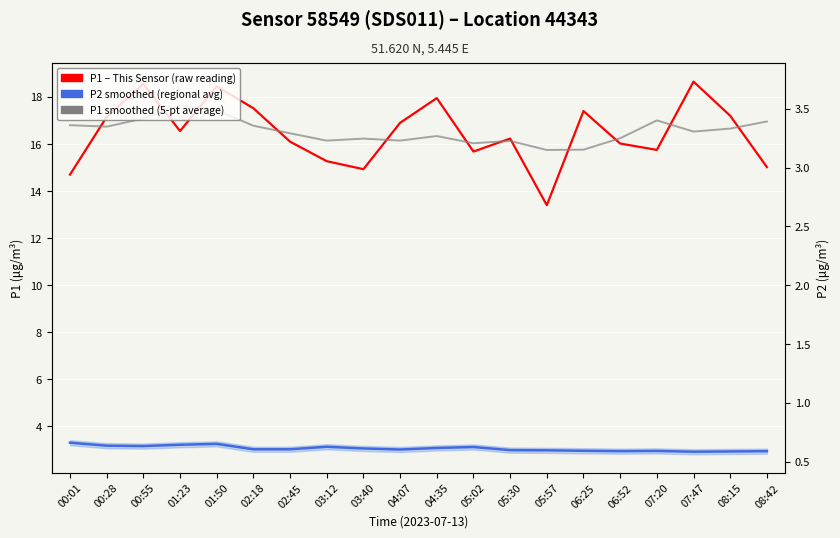

What are all the series names shown in the legend?

P2 smoothed (regional avg), P1 – This Sensor (raw reading), P1 smoothed (5-pt average)